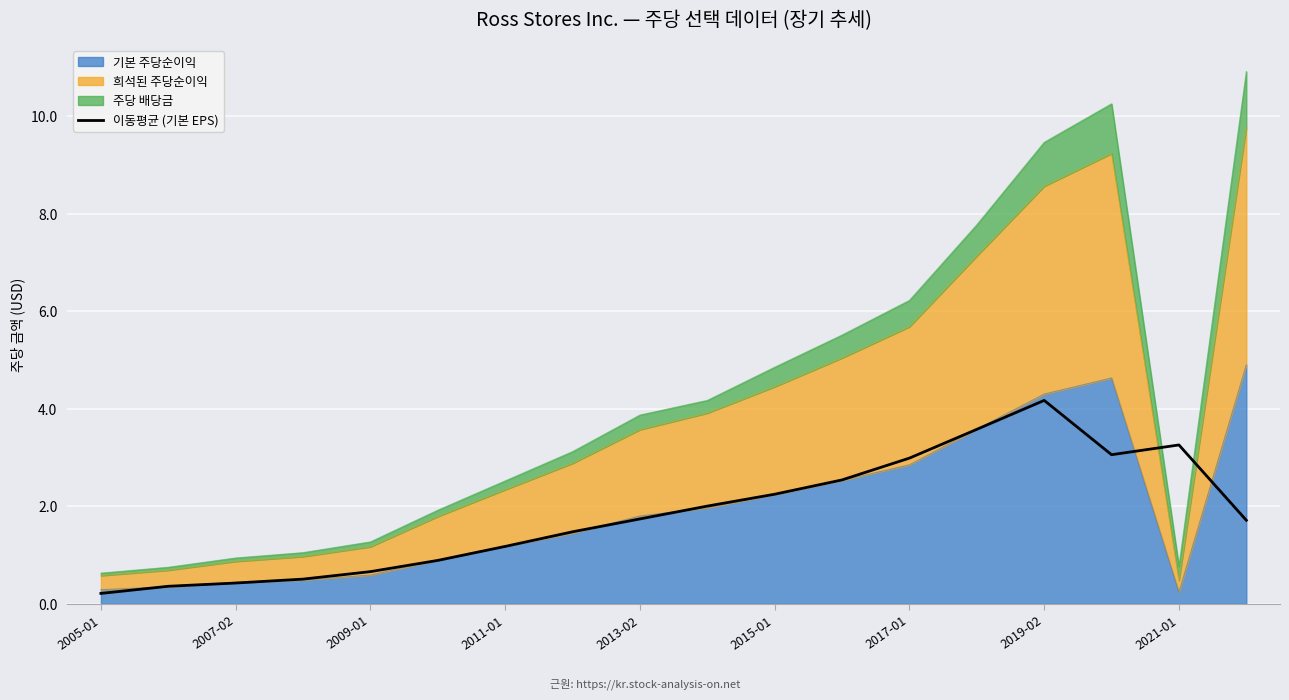

How many interior local peaks (higher than both neighbors) does the data have?

2